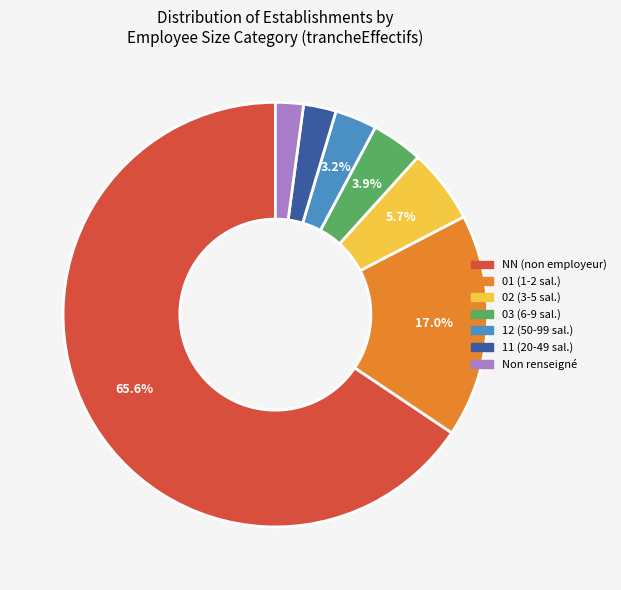

Is there any slice that represents more than half of the pie?

Yes